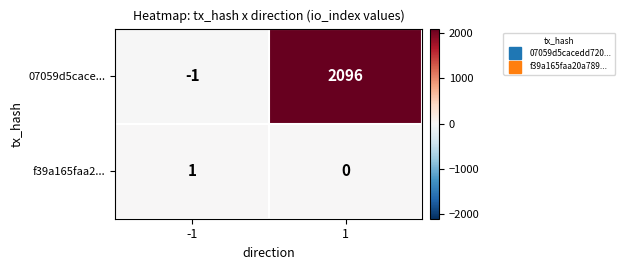

At which category is the sum across all series the highest?

1